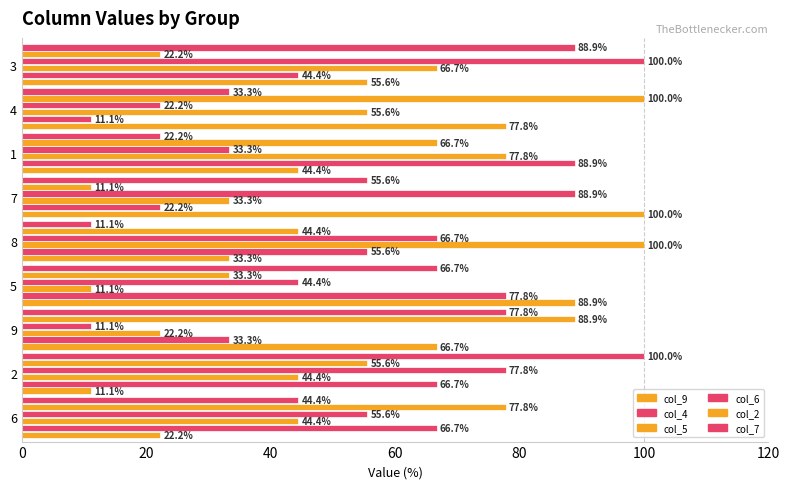

How many data points in col_6 are less than 55?

4